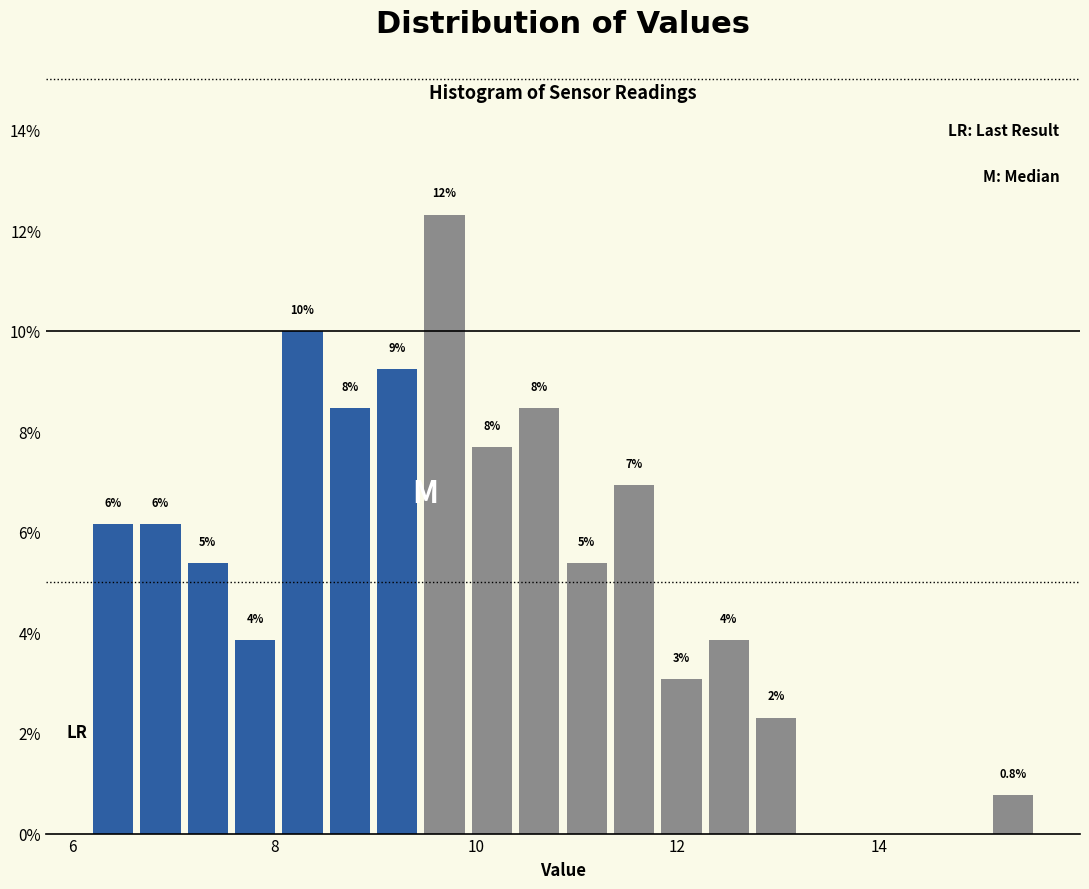

Read against the x-axis, roughly where is the centre of the tallest bar?

9.6